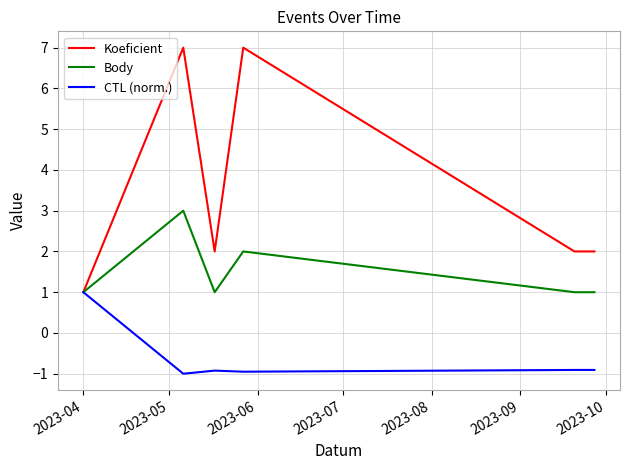

Which series has the largest range (max minus min)?

Koeficient